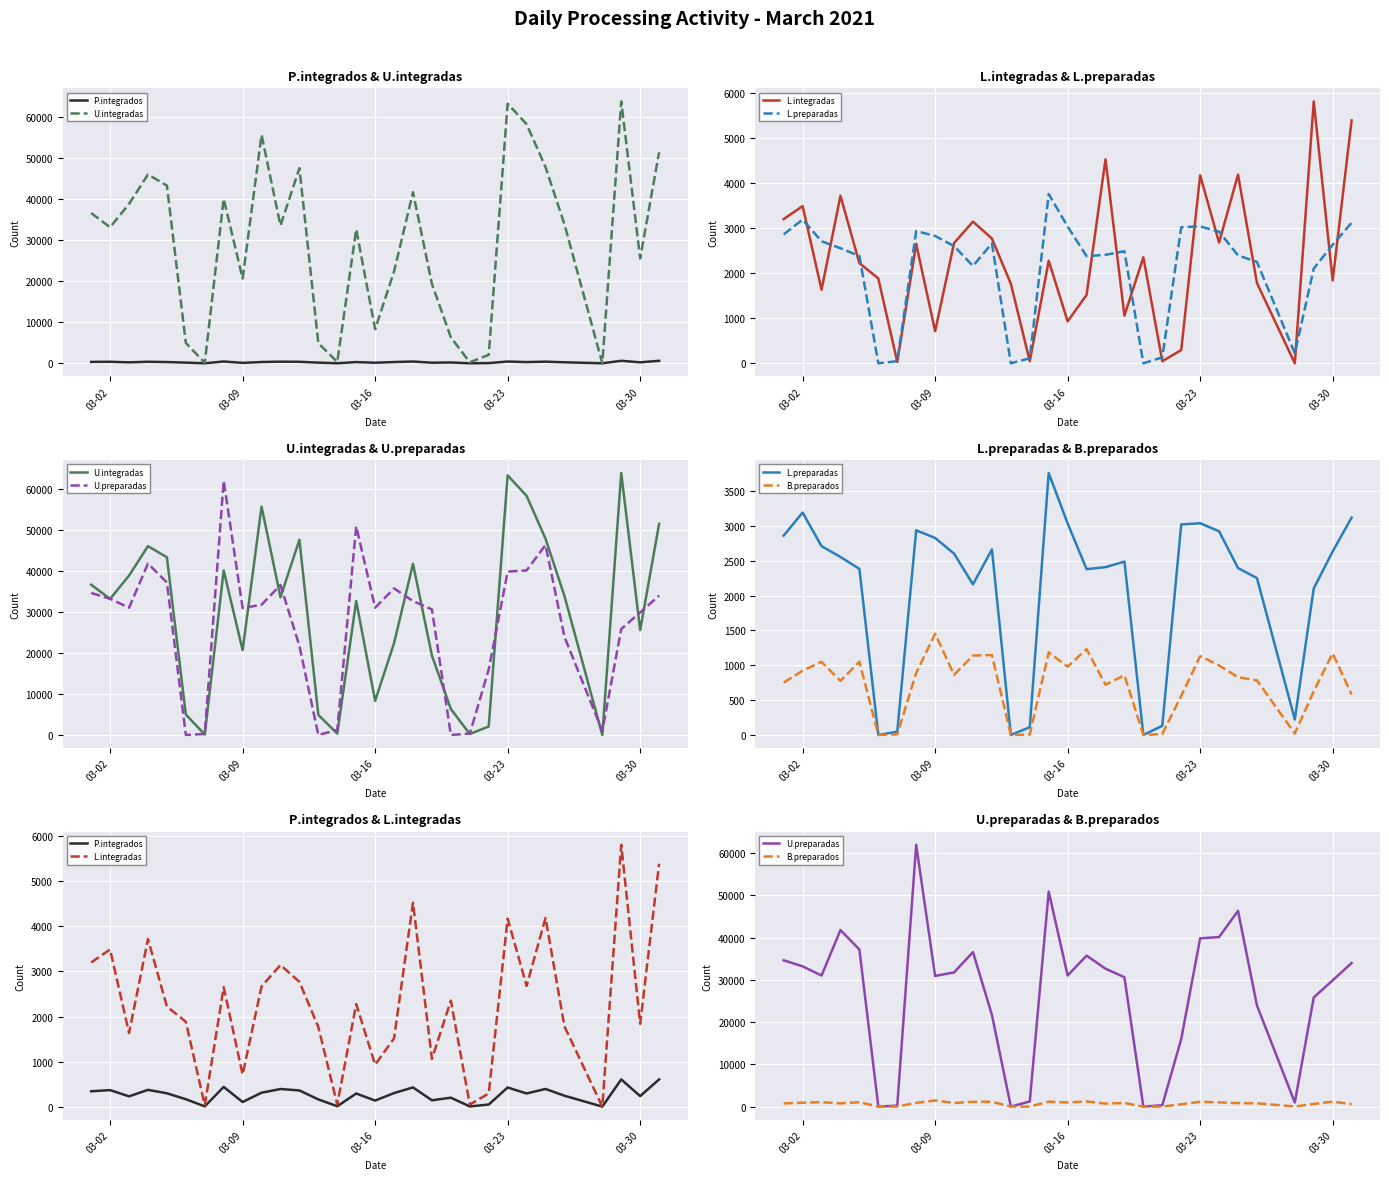

How many values in the P.integrados series are below 292?

15